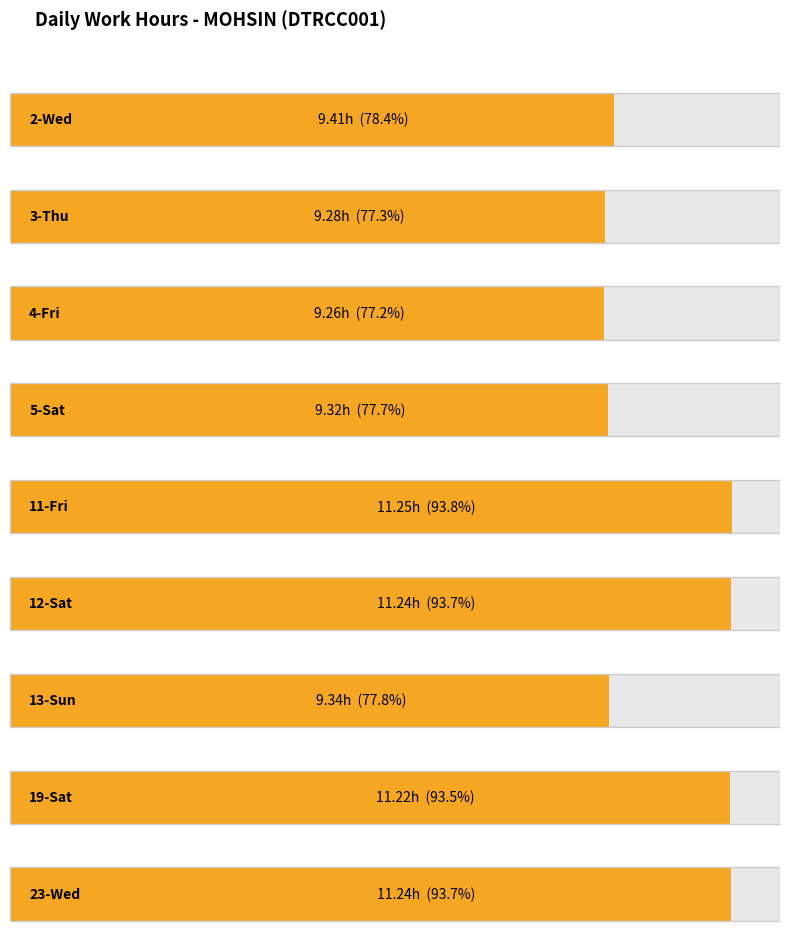

Between 11-Fri and 23-Wed, which is larger?

11-Fri